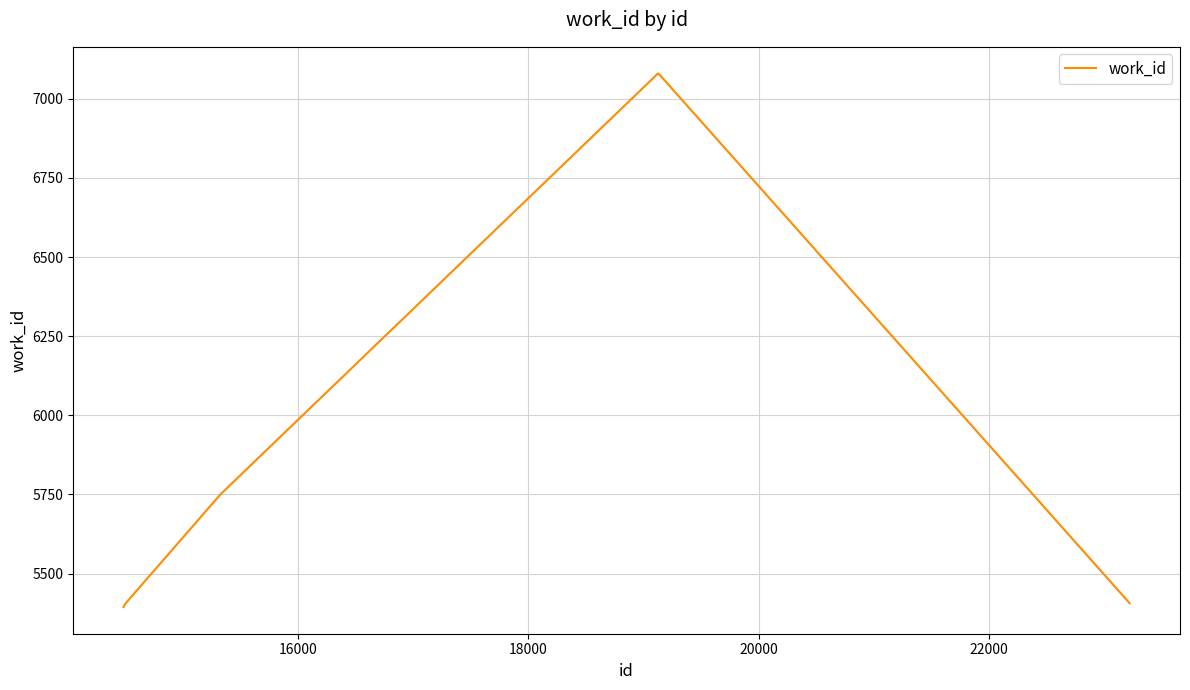

What is the maximum value shown in the chart?

7080